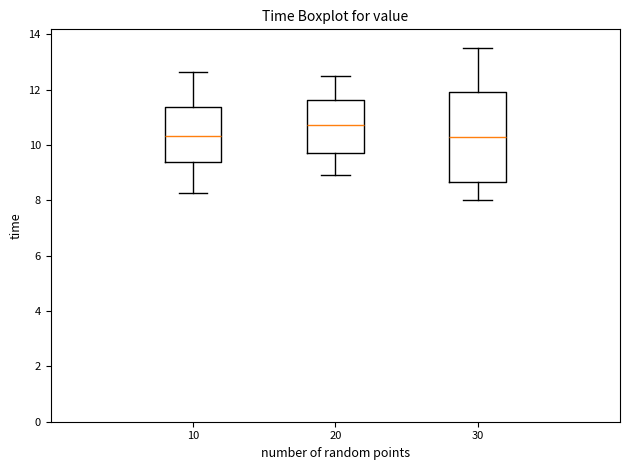

Which box is the tallest, from its lower edge to its upper edge?

30